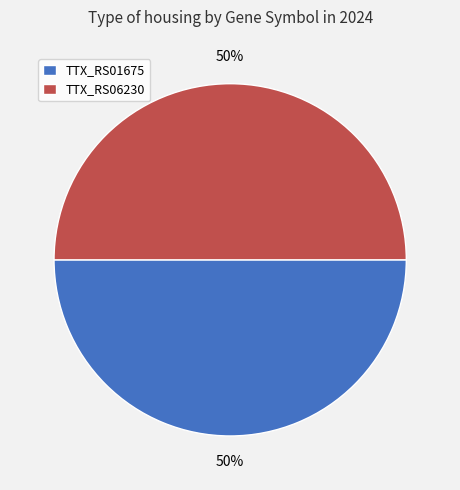

True or false: TTX_RS01675 accounts for 50% of the total.

True